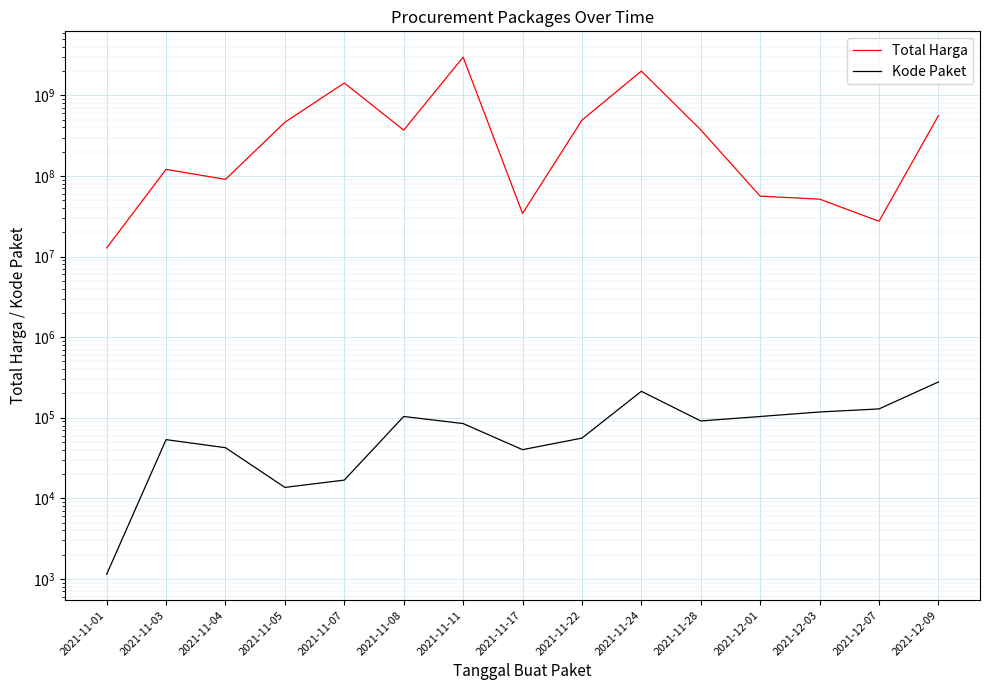

What is the value of the Total Harga point at the 1st from the left?

12787500